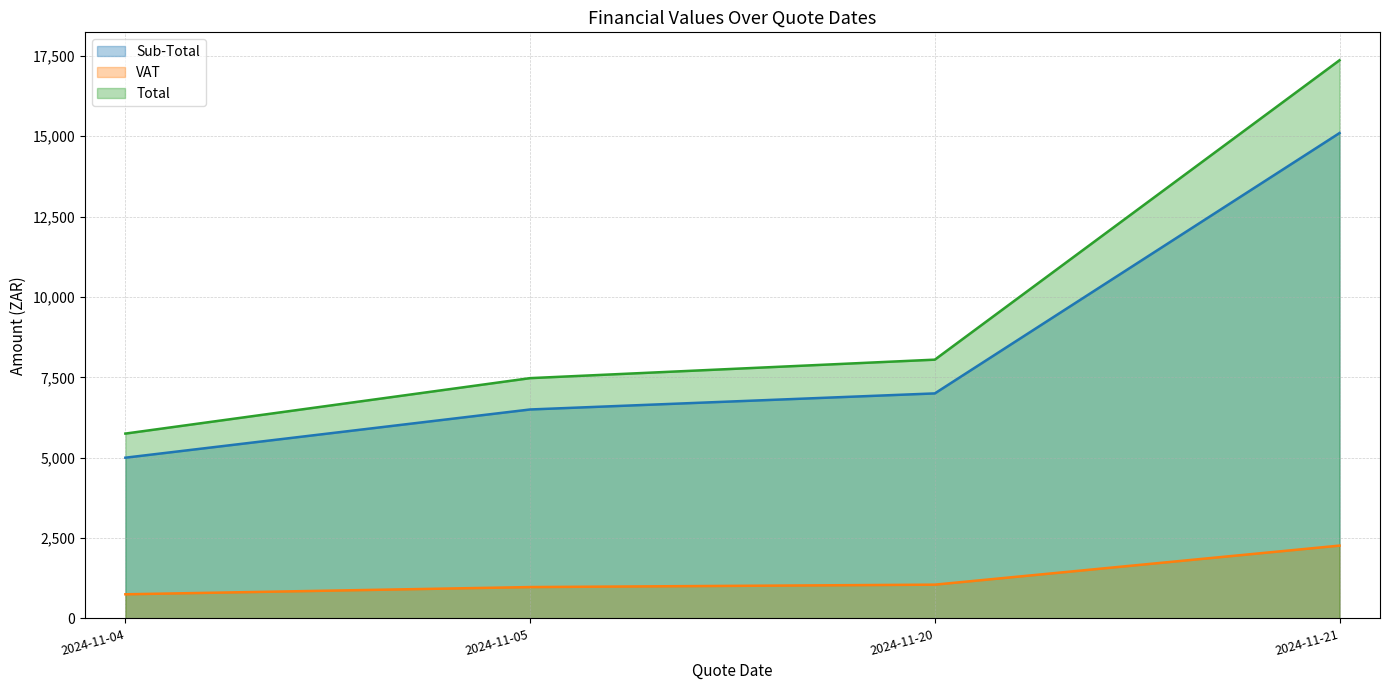

What is the average value of the Total series?

9660